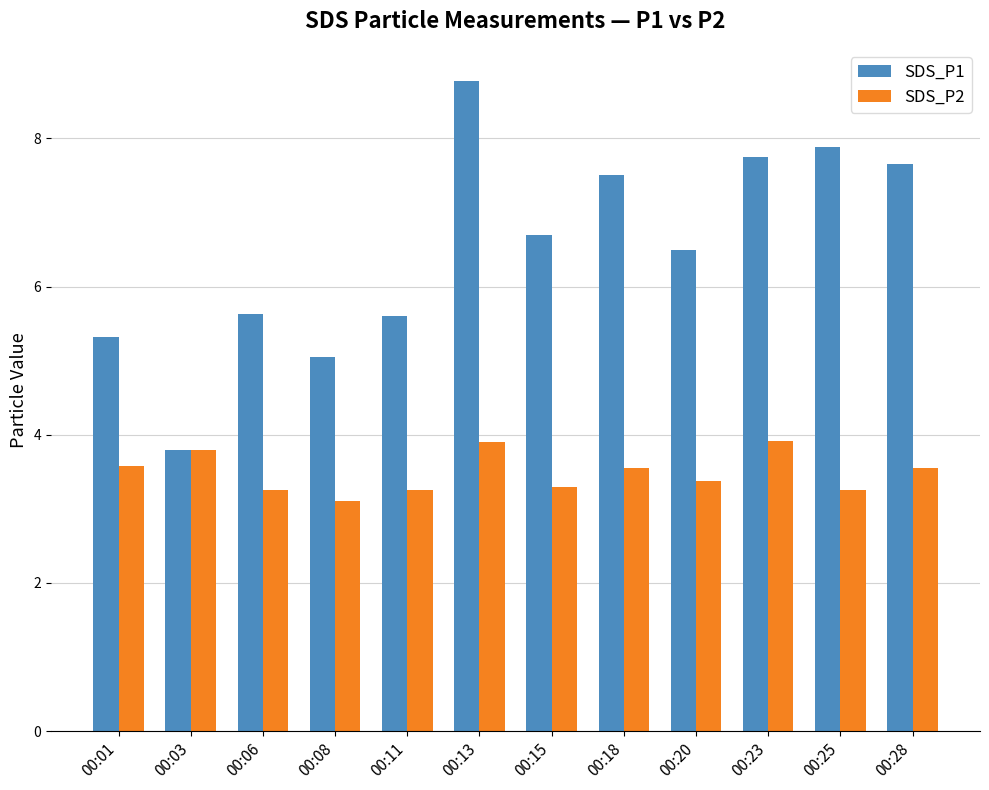

The SDS_P1 series shows 2.5 at 00:01. True or false?

False